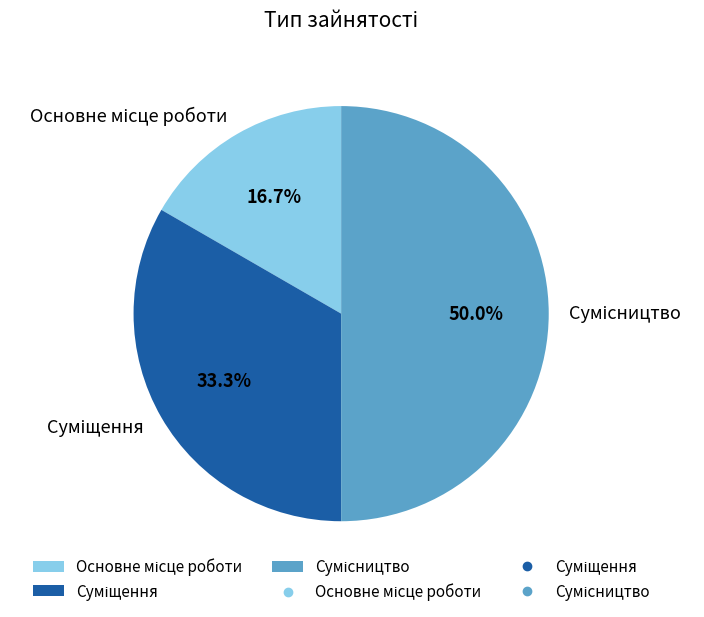

How many segments does this pie chart have?

3